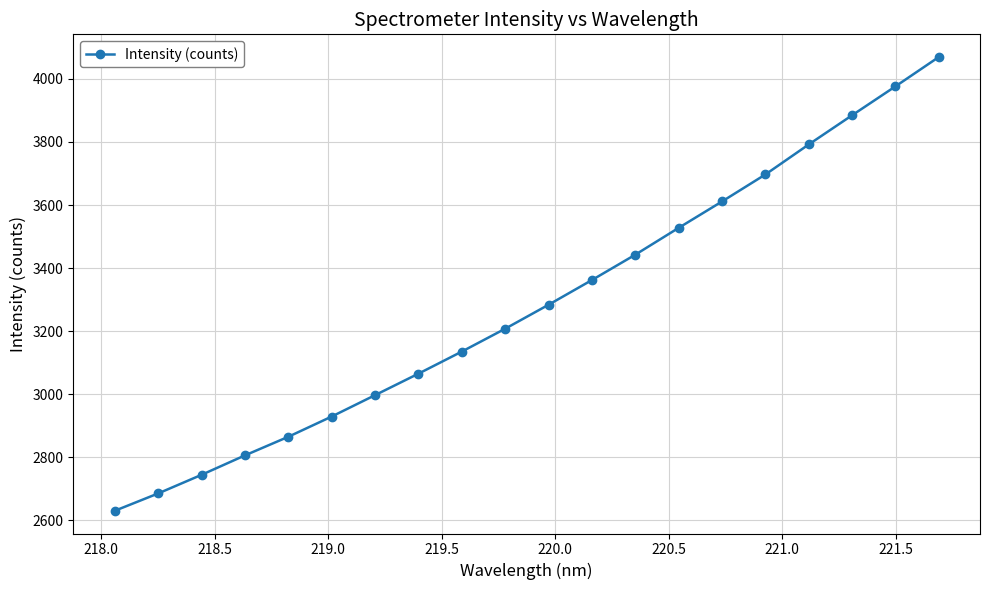

What is the smallest value displayed?

2629.2